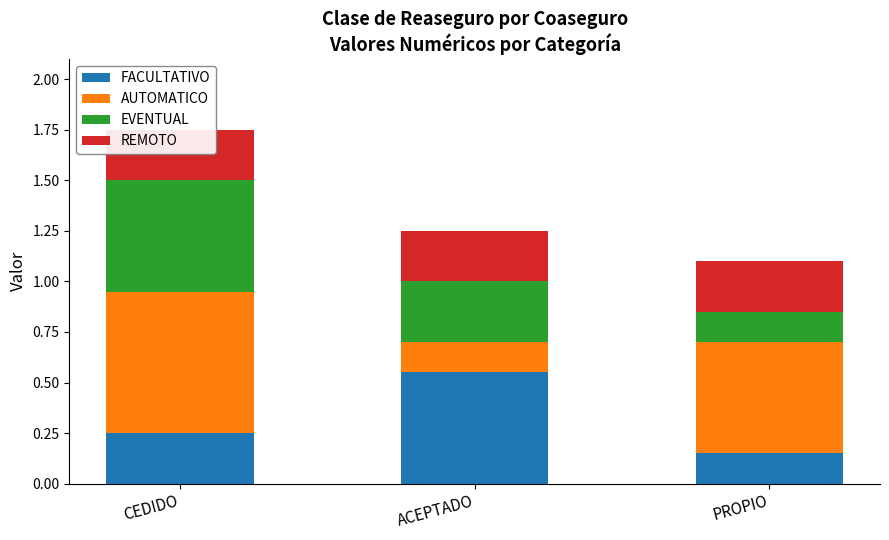

Which category has the lowest value in the REMOTO series?

CEDIDO